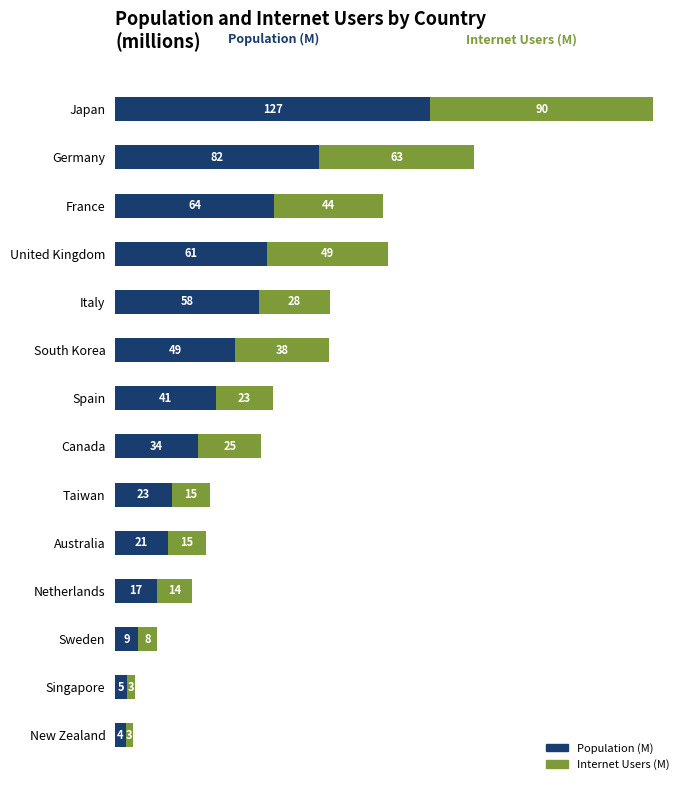

Reading left to right, transcribe all the data shown in this chart.

Population (M): 127.0	82.3	64.1	61.2	58.1	48.5	40.5	33.6	23.0	21.3	16.7	9.1	4.7	4.2
Internet Users (M): 89.9	62.5	43.7	48.7	28.4	37.8	23.0	25.3	15.1	15.3	14.5	8.0	3.4	3.0